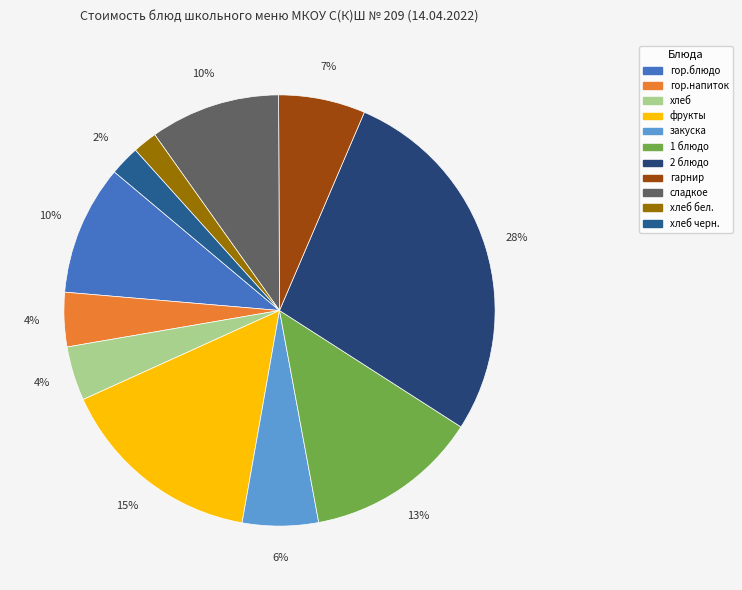

Count the number of slices in the pie.

11